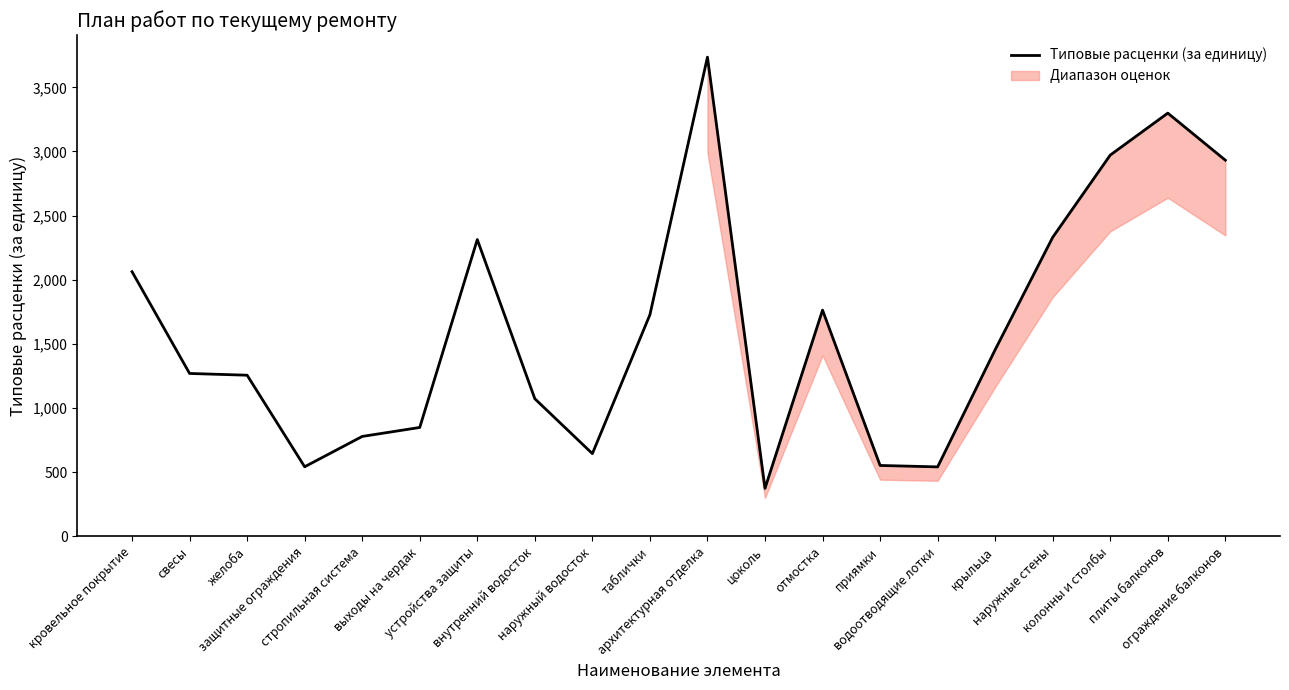

What is the value of the 11th point from the left?

3735.1